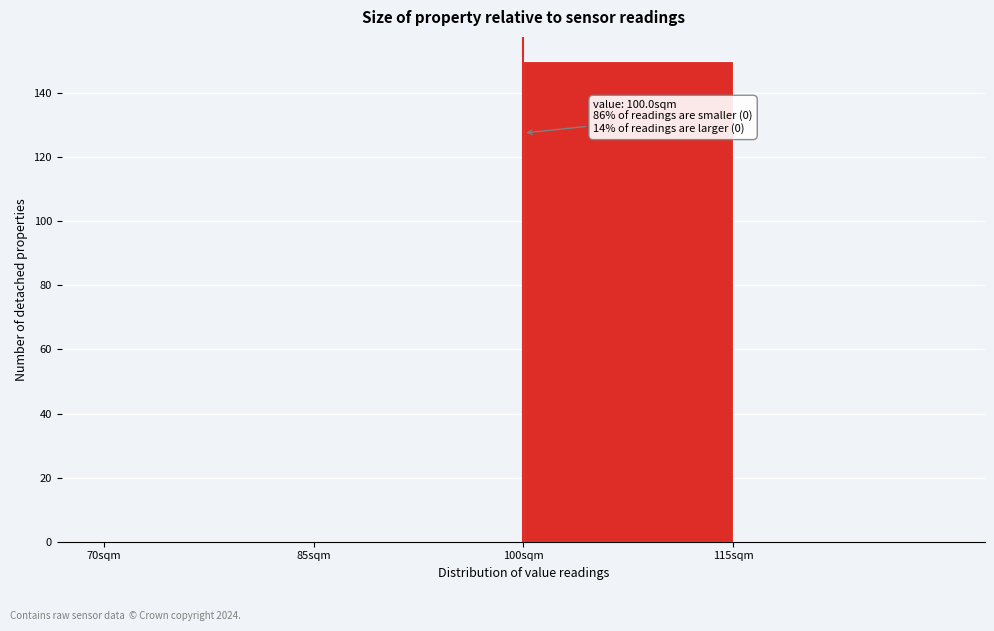

Which range on the x-axis has the tallest bar?

100 to 115